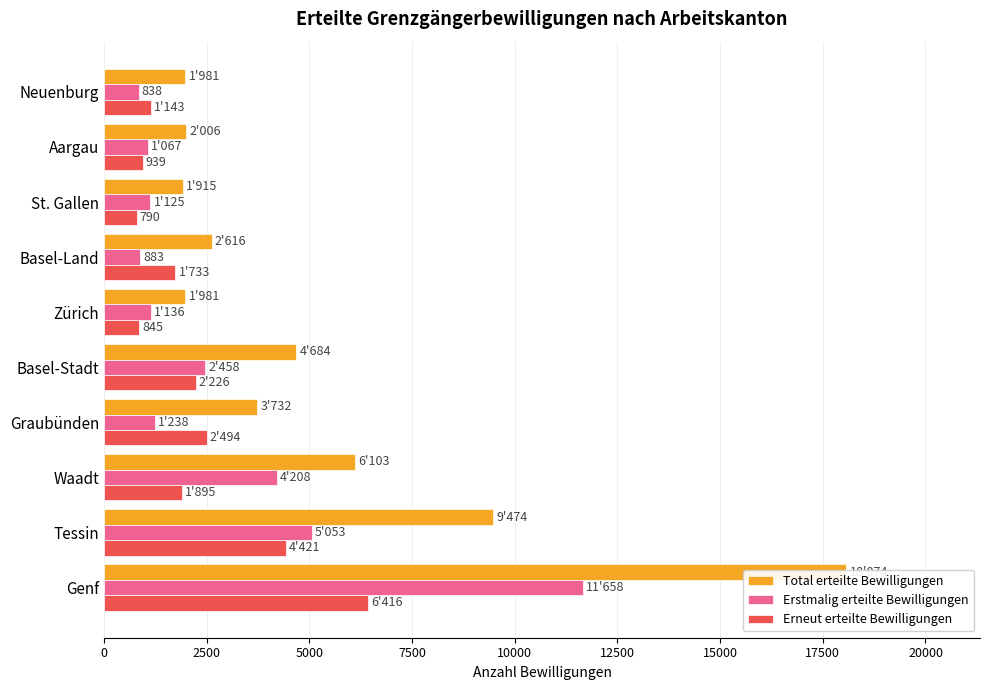

Is it true that Erstmalig erteilte Bewilligungen equals 312 at Neuenburg?

False